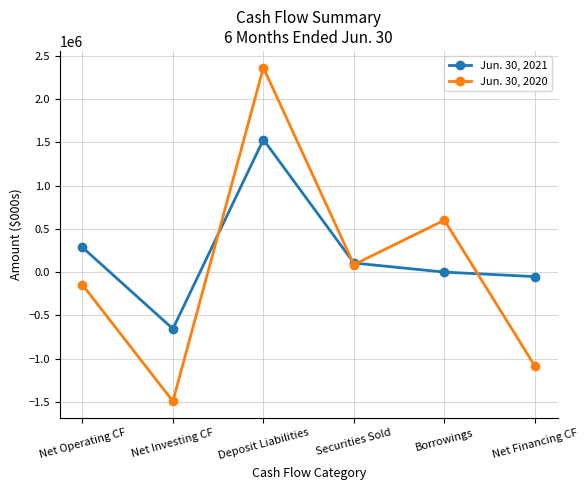

What is the total value across all series at Securities Sold?

192024